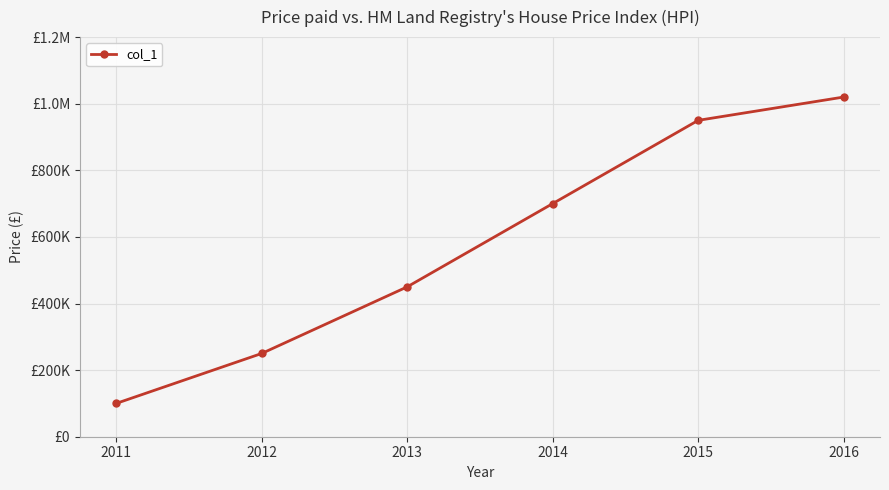

Rank the categories by value from lowest to highest.

2011, 2012, 2013, 2014, 2015, 2016